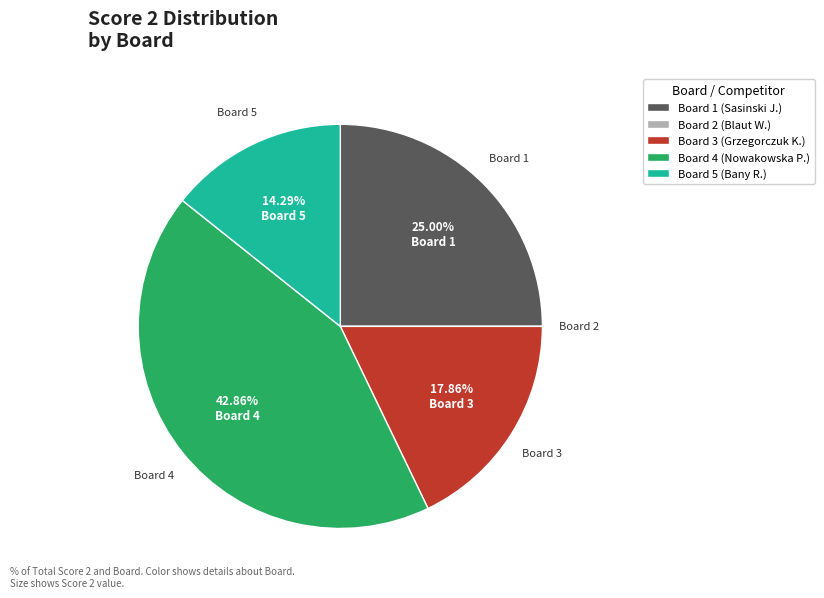

Between Board 3 and Board 5, which is larger?

Board 3